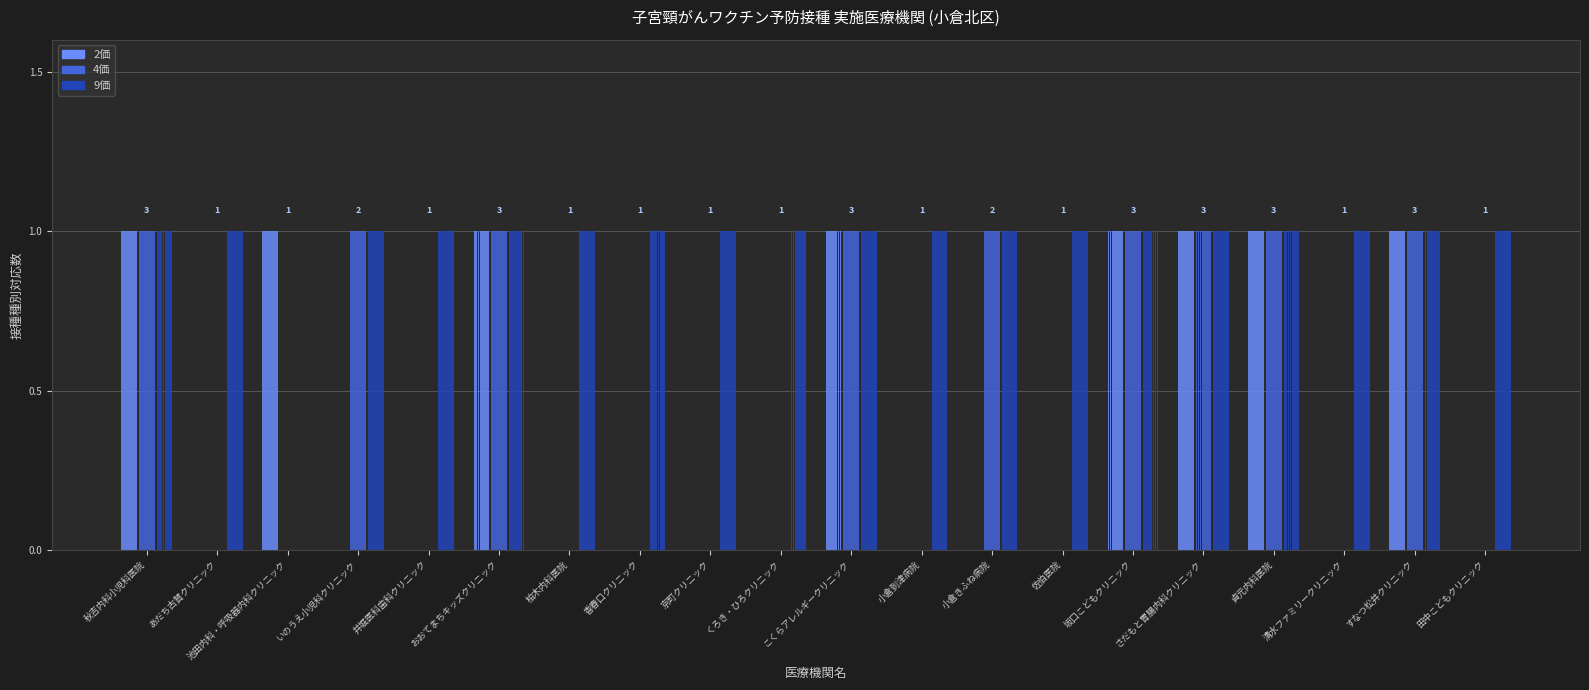

What is the maximum value for 9価?

1